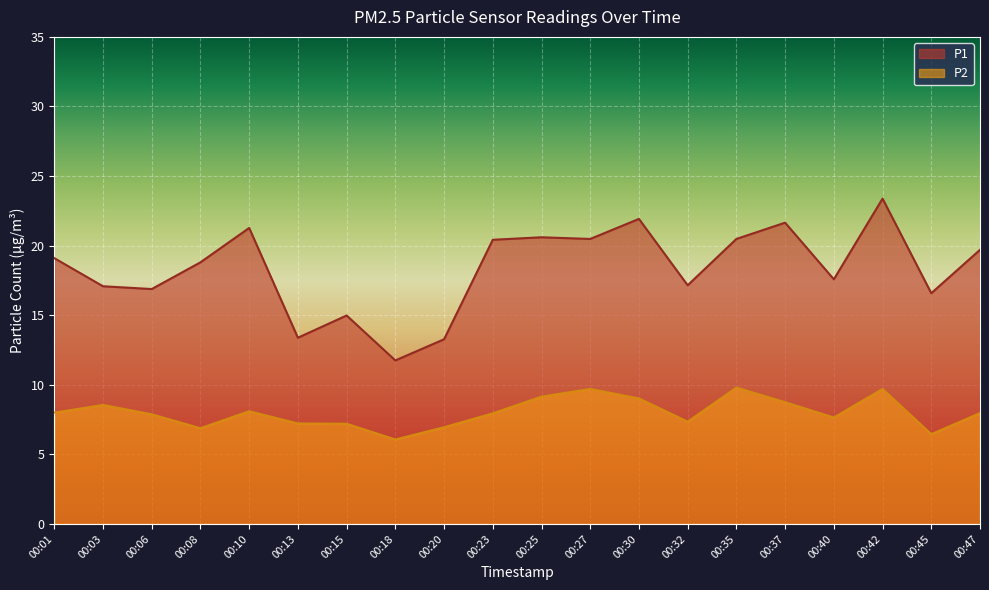

How many lines are shown in the chart?

2